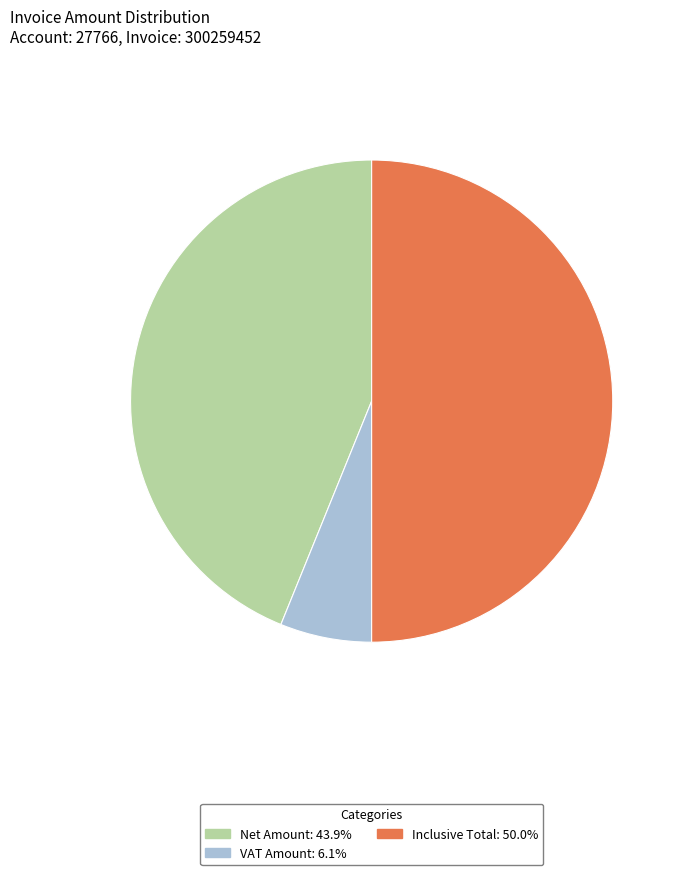

What is the smallest slice in the pie chart?

VAT Amount